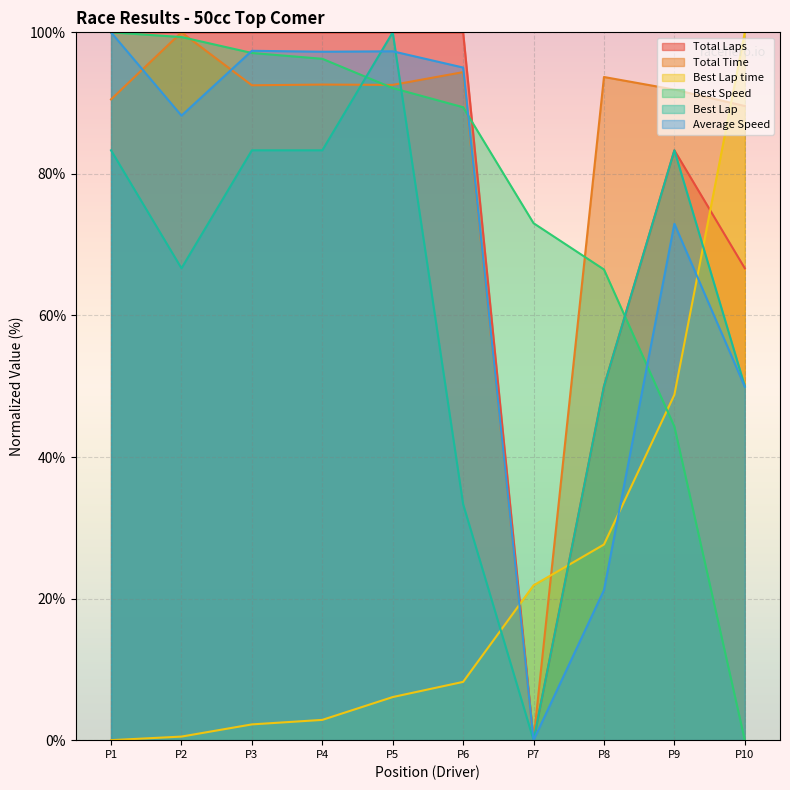

True or false: Total Time and Average Speed cross at least once.

True